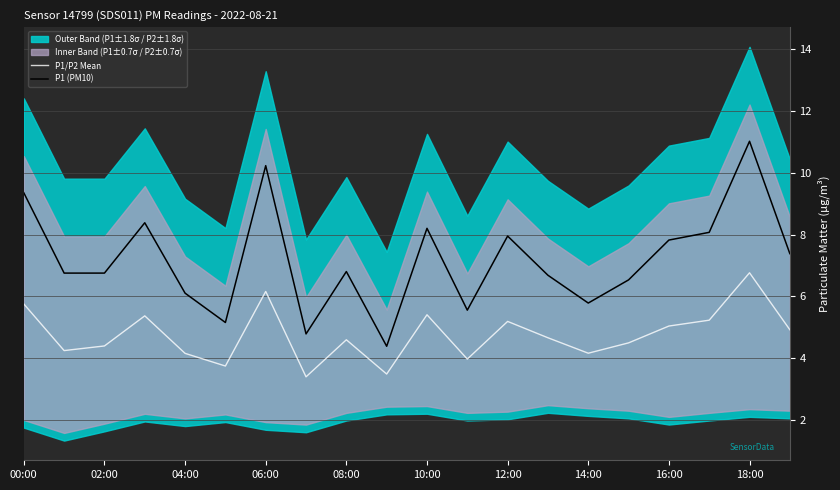

Rank the series by their maximum value, from lowest to highest.

P1/P2 Mean, P1 (PM10)